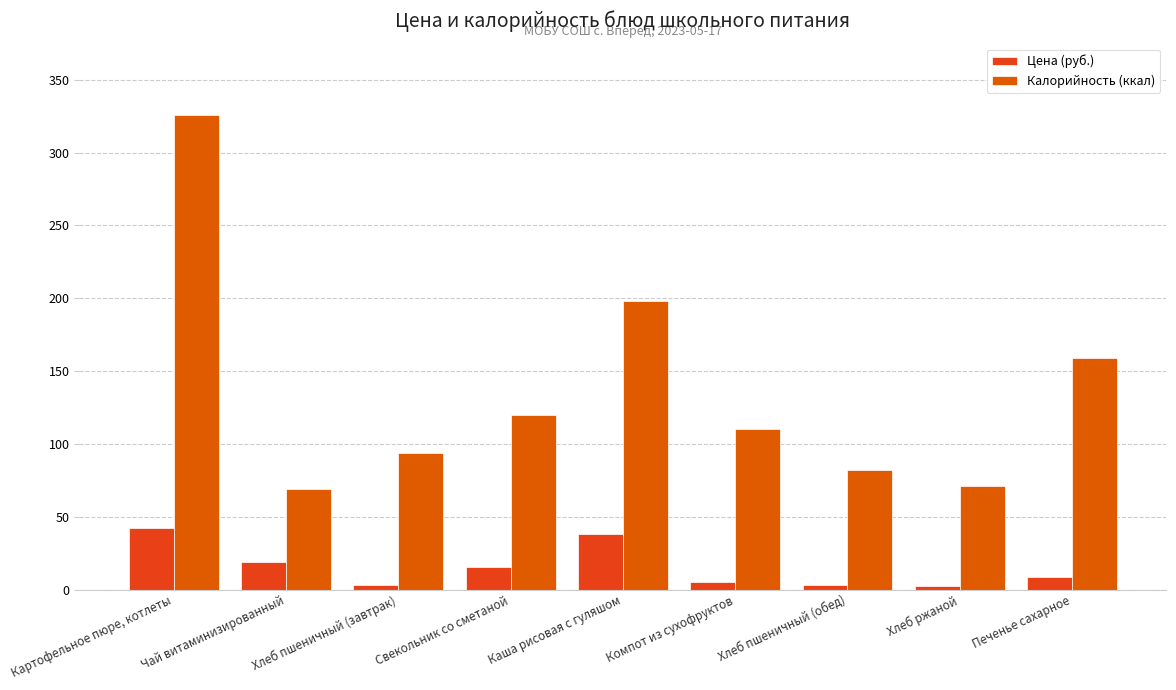

What is the difference between the second highest and minimum values in the Калорийность (ккал) series?

129.0